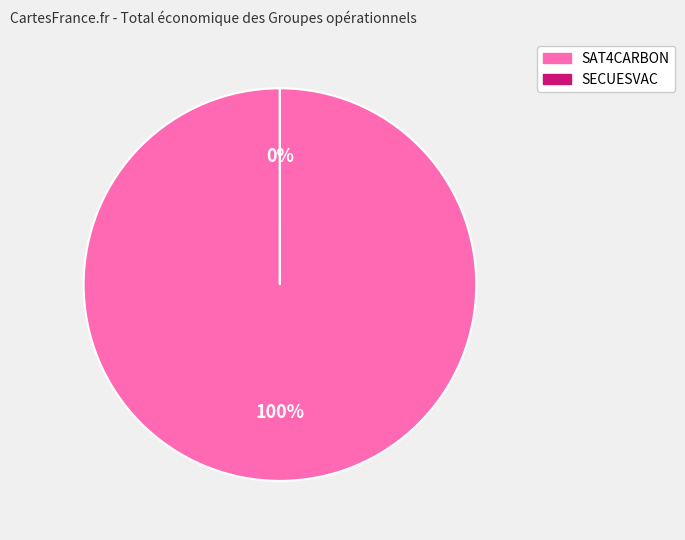

Which slice is the smallest?

SECUESVAC